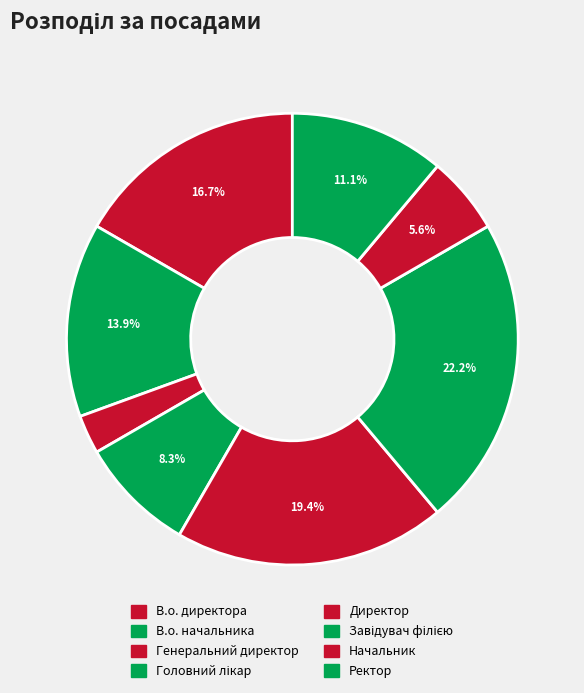

What is the smallest slice in the pie chart?

Генеральний директор